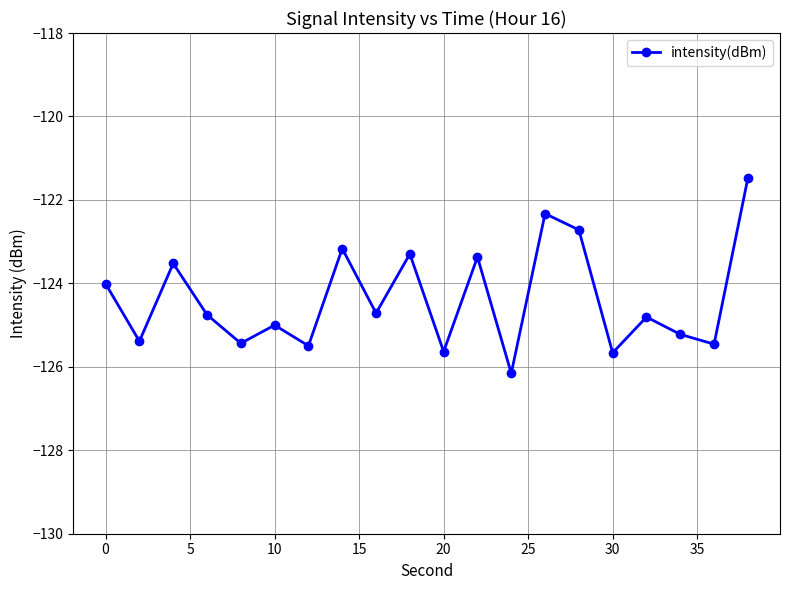

How many series are shown in this chart?

1